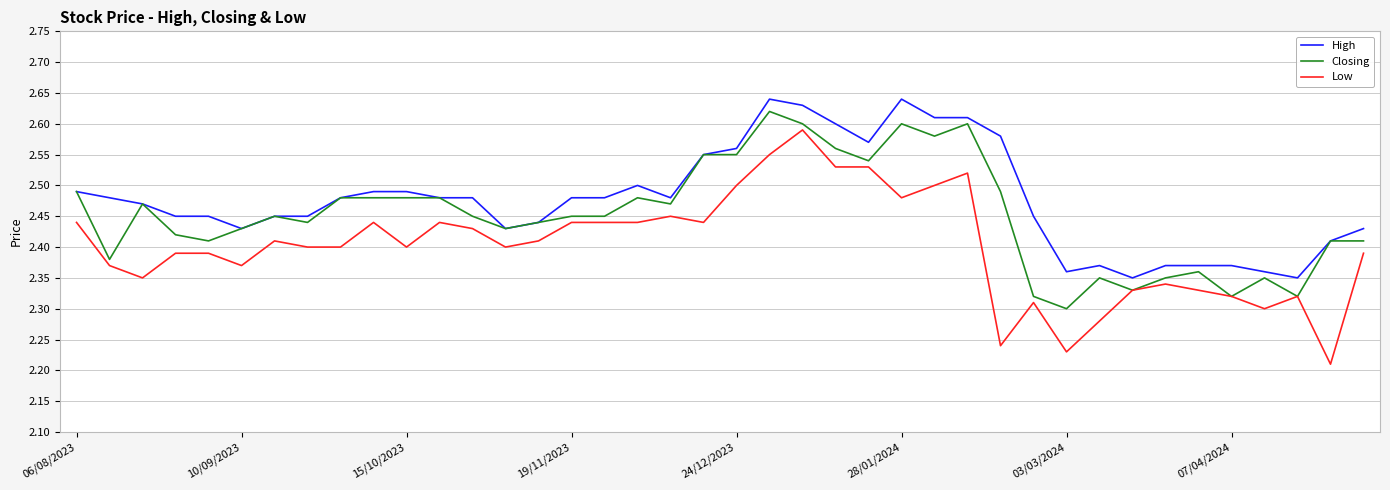

True or false: High and Low cross at least once.

False